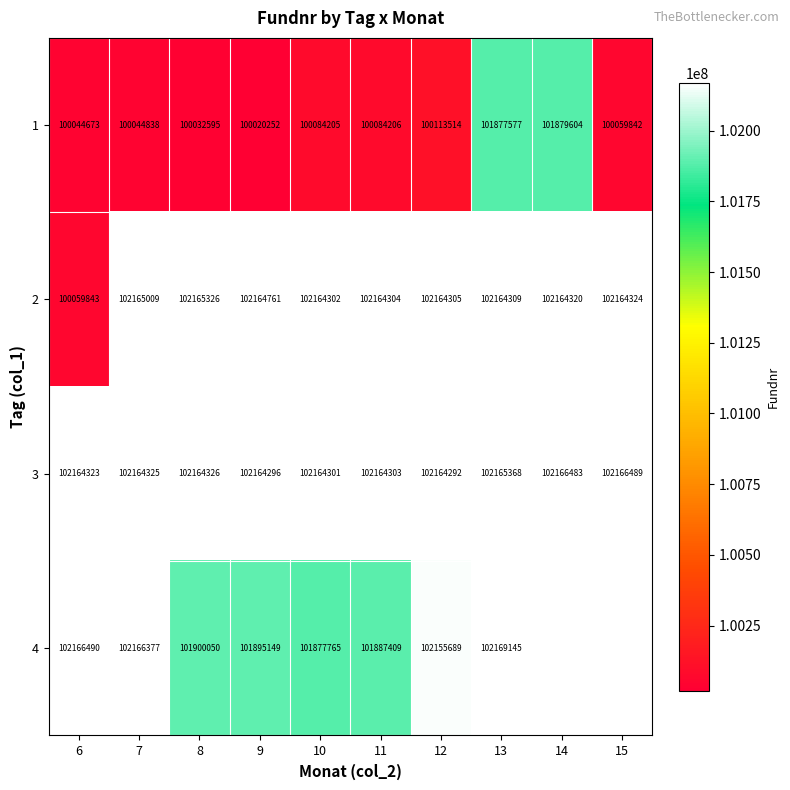

Rank the series at 10 from lowest to highest value.

1, 4, 3, 2